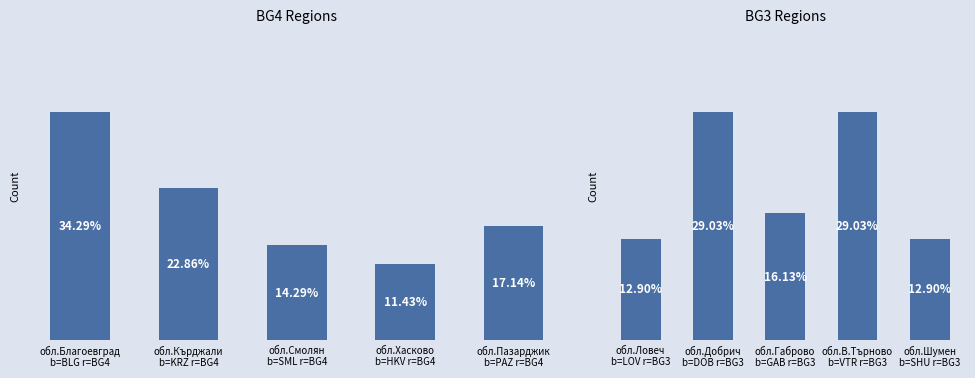

What is the approximate value at обл.Габрово b=GAB r=BG3?

5